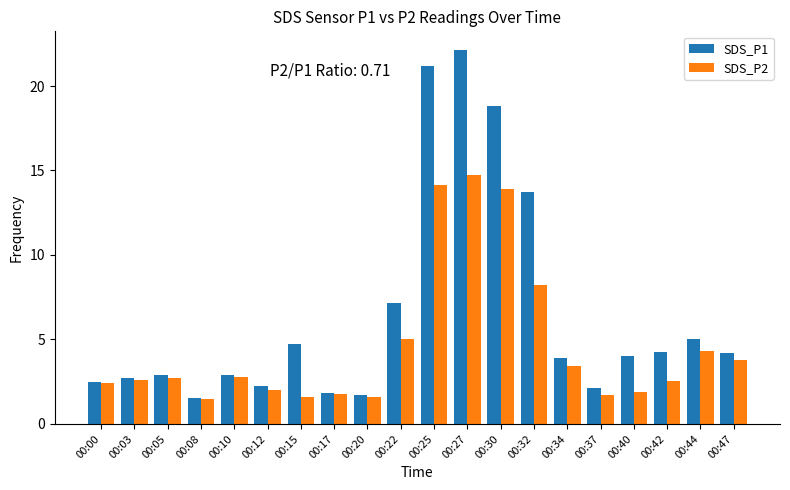

Where is SDS_P2 nearest to the value 8?

00:32